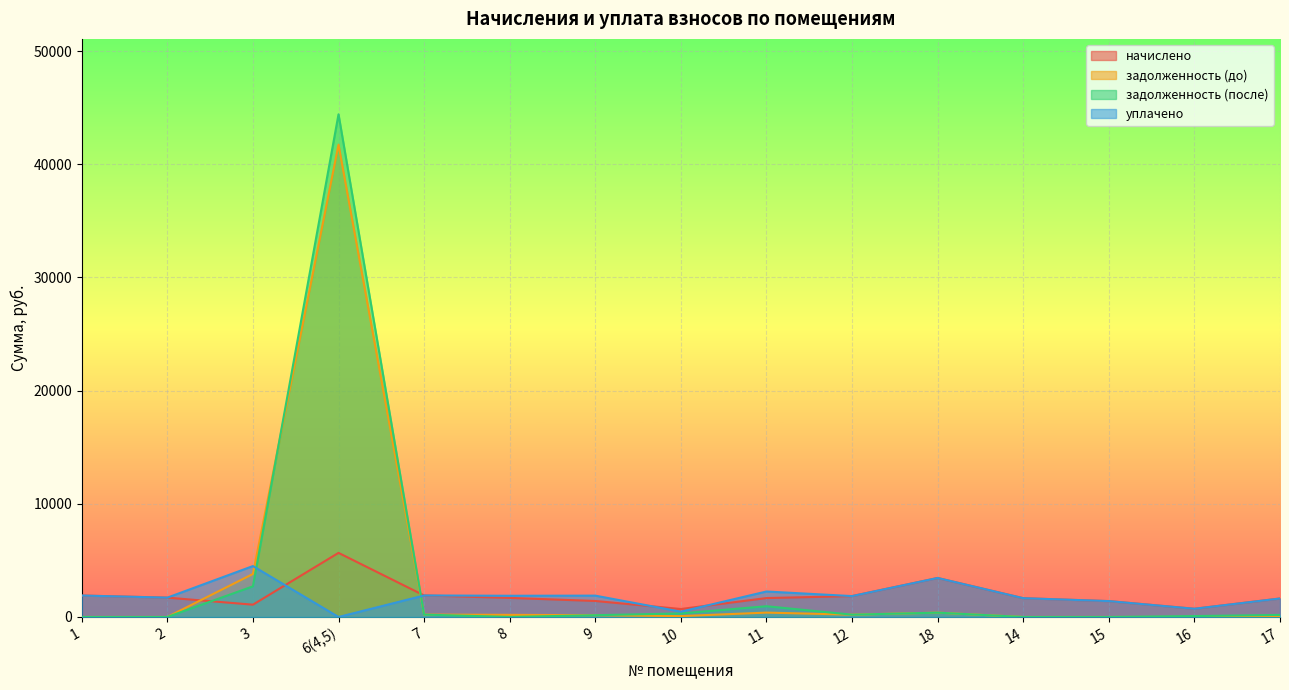

Which series has the widest spread of values?

задолженность (после)